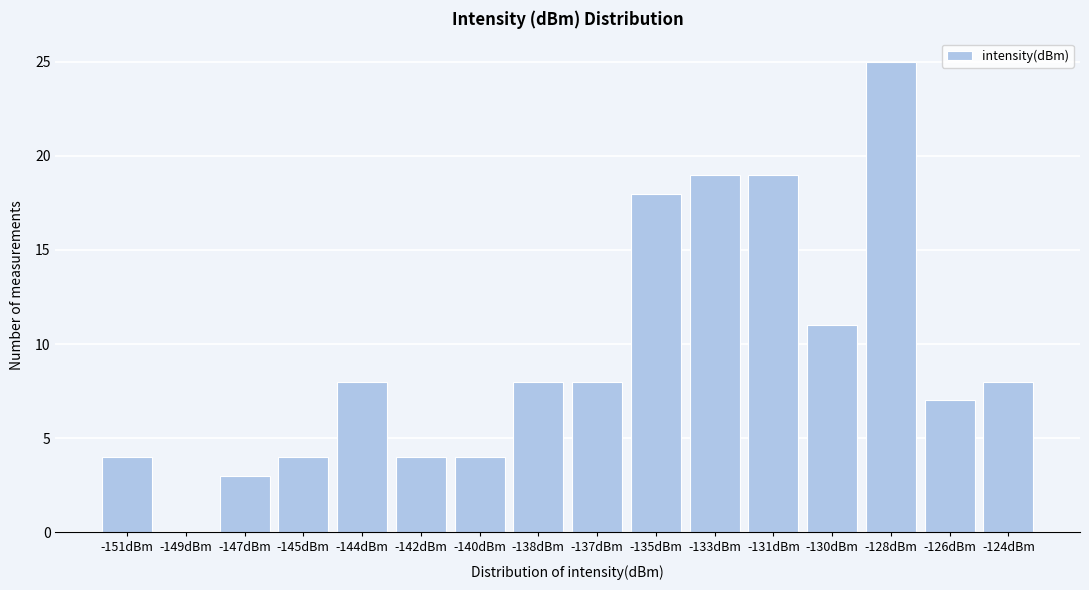

Reading left to right, transcribe all the data shown in this chart.

-151dBm=4	-149dBm=0	-147dBm=3	-145dBm=4	-144dBm=8	-142dBm=4	-140dBm=4	-138dBm=8	-137dBm=8	-135dBm=18	-133dBm=19	-131dBm=19	-130dBm=11	-128dBm=25	-126dBm=7	-124dBm=8